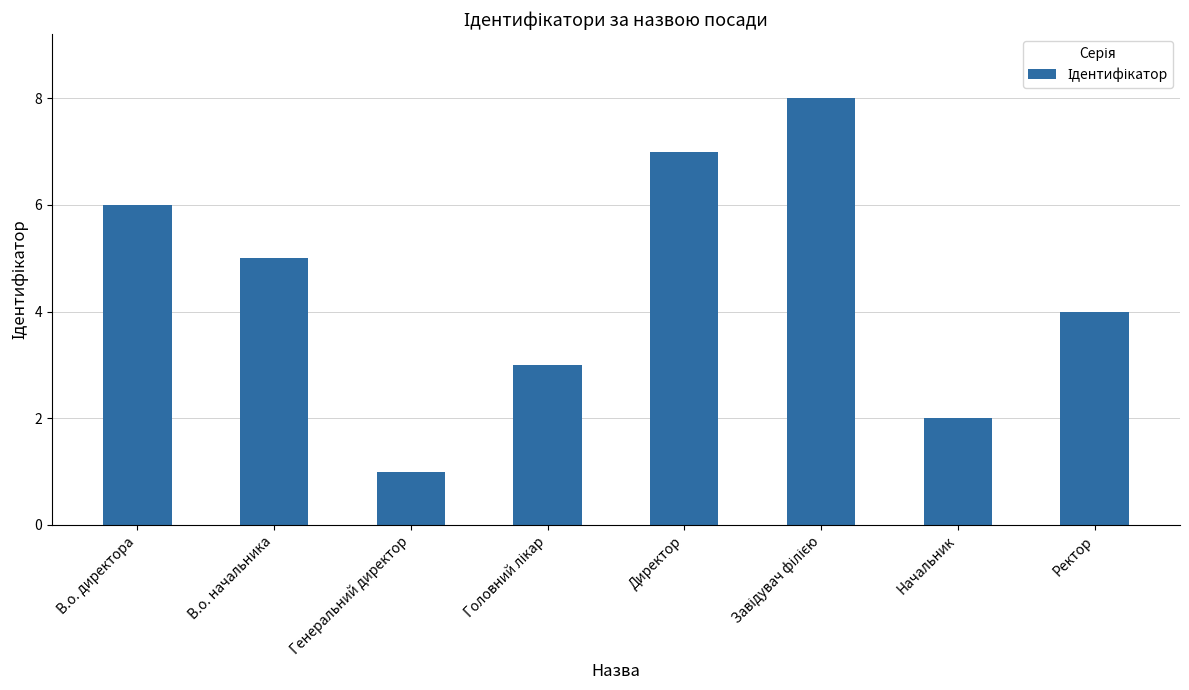

What is the sum of all values?

36